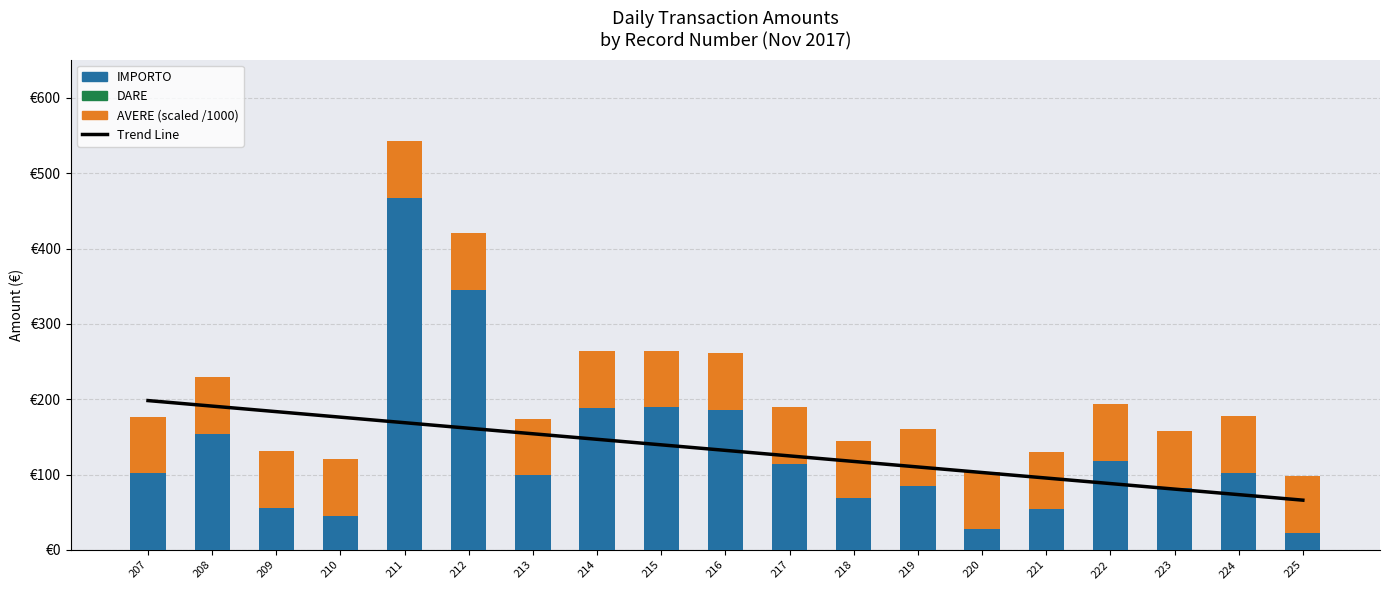

At which label does Trend Line first exceed 132?

207